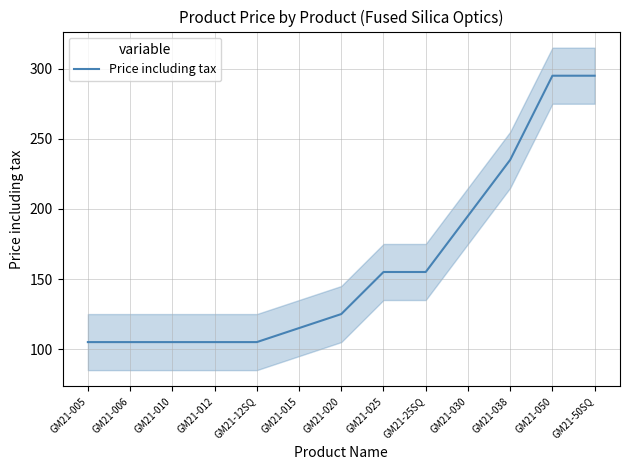

Rank the categories by value from lowest to highest.

GM21-005, GM21-006, GM21-010, GM21-012, GM21-12SQ, GM21-015, GM21-020, GM21-025, GM21-25SQ, GM21-030, GM21-038, GM21-050, GM21-50SQ